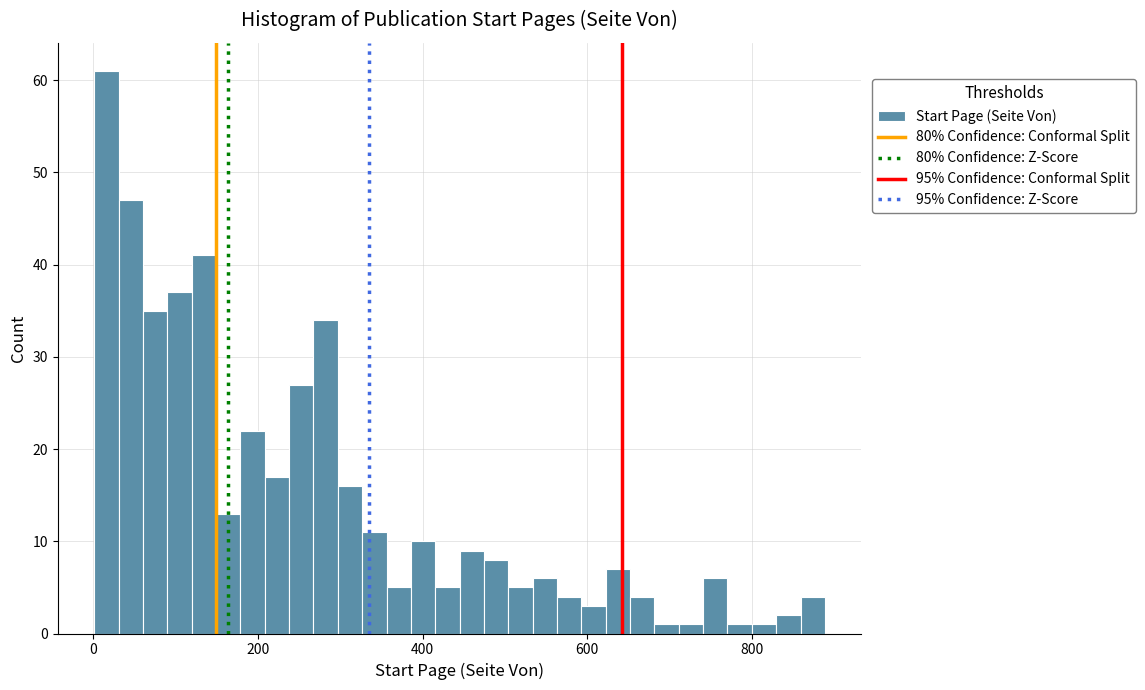

Around what value on the x-axis is the tallest bar? Give the approximate position of its centre, as read against the axis.

20